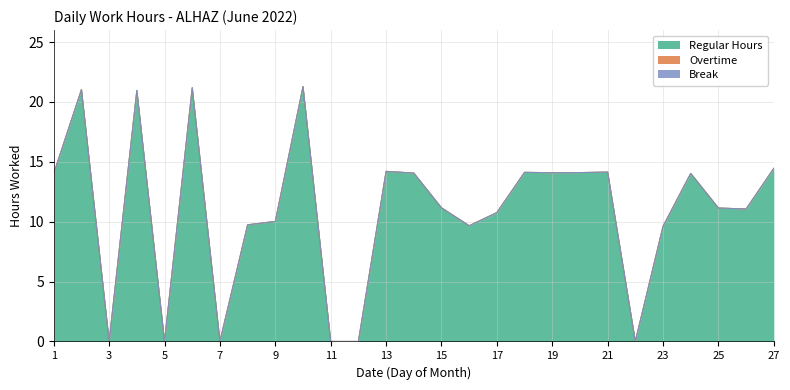

True or false: Break and Overtime cross at least once.

False